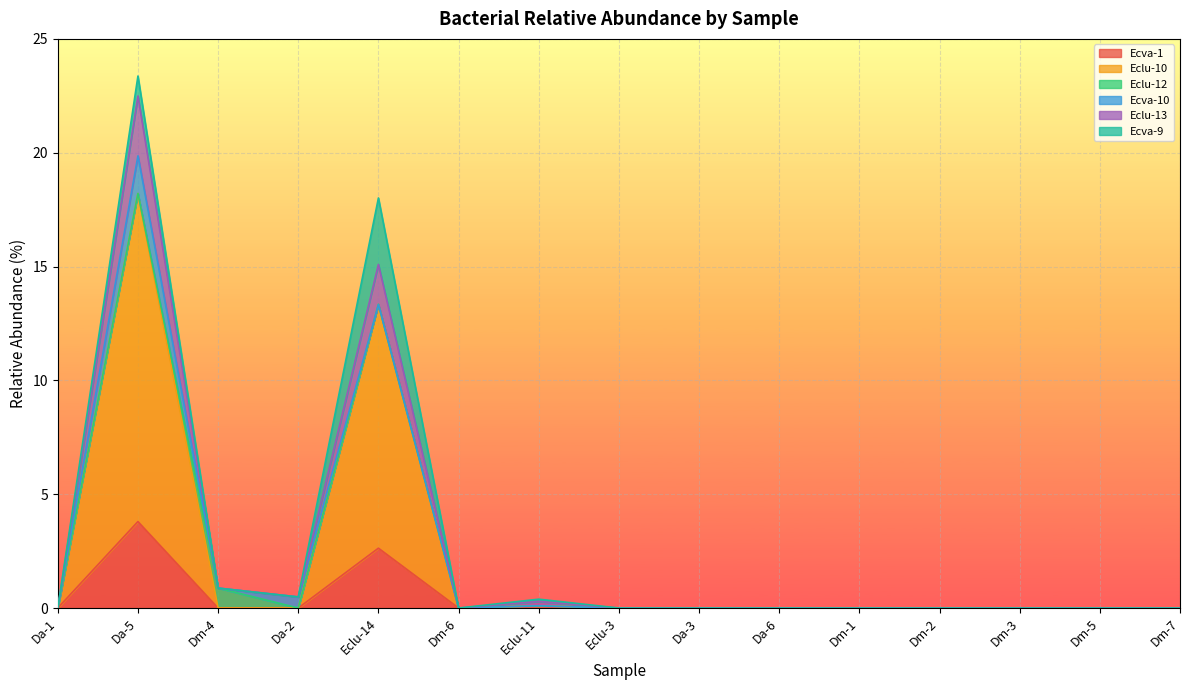

How many lines are shown in the chart?

6